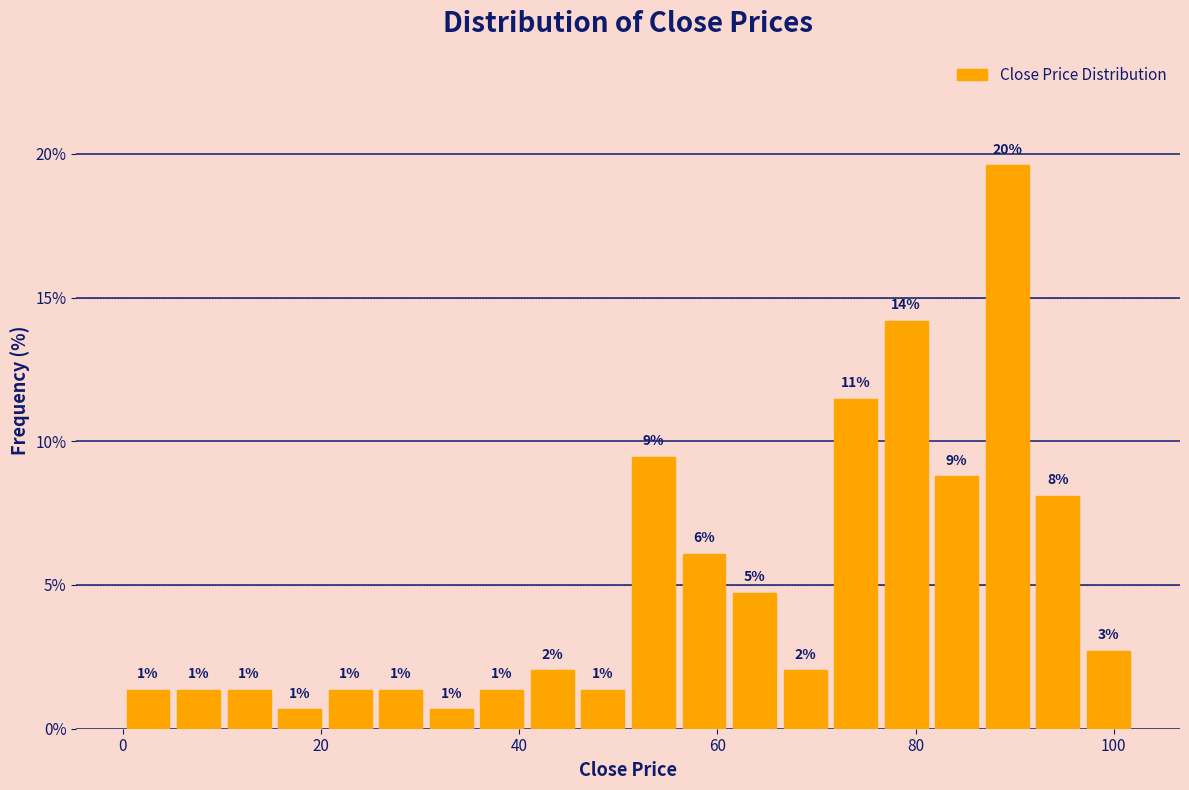

Around what value on the x-axis is the tallest bar? Give the approximate position of its centre, as read against the axis.

90